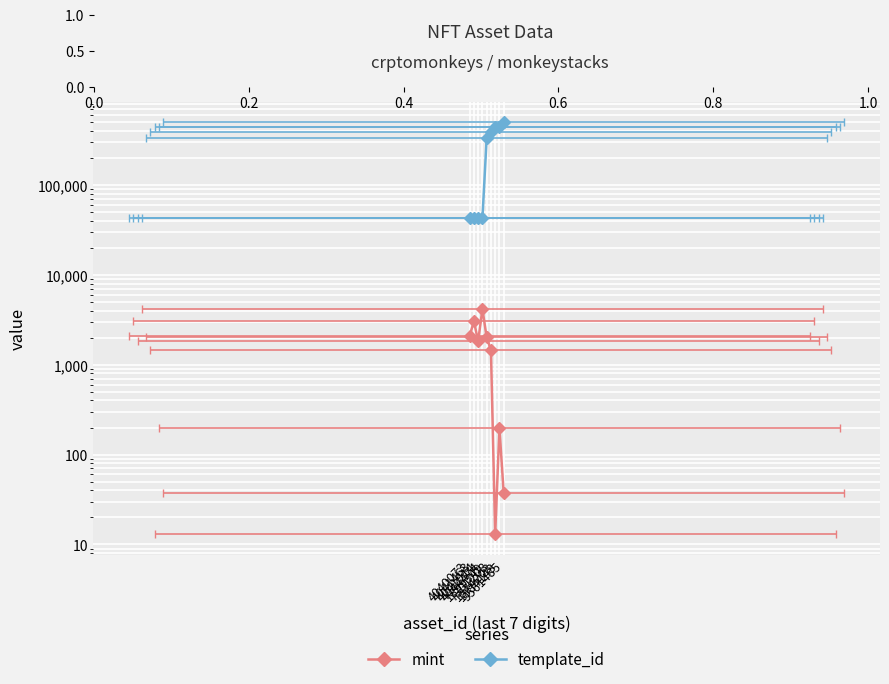

True or false: mint and template_id intersect in this chart.

False